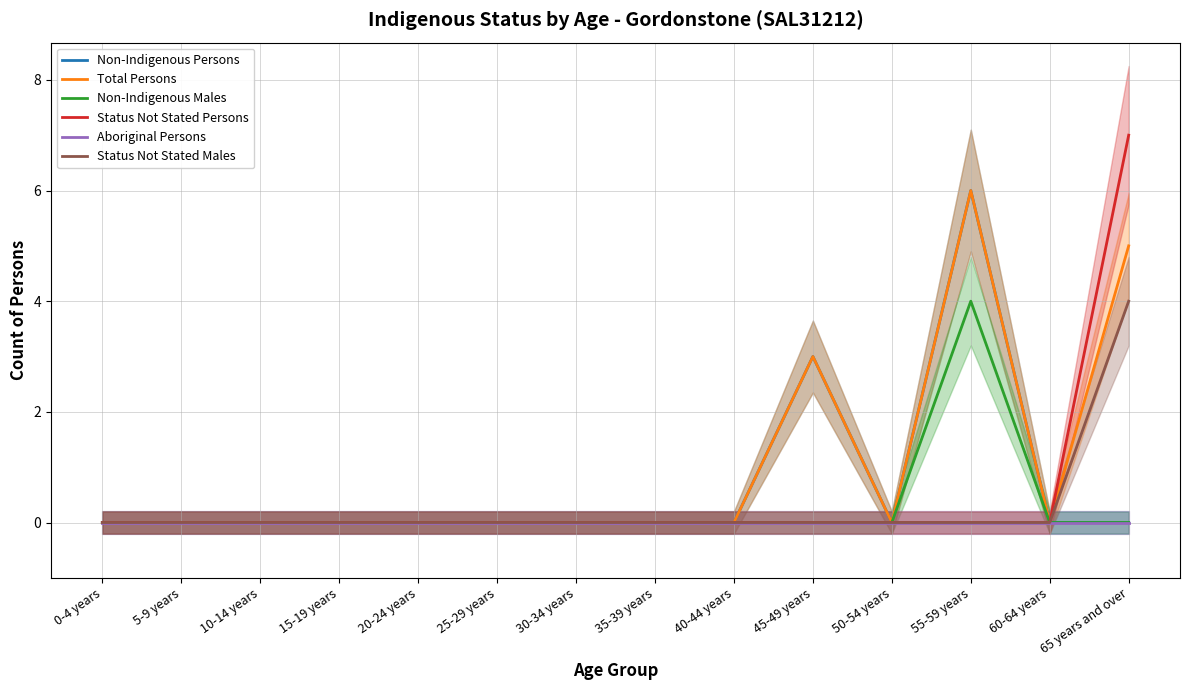

Which category has the highest value across all series?

65 years and over